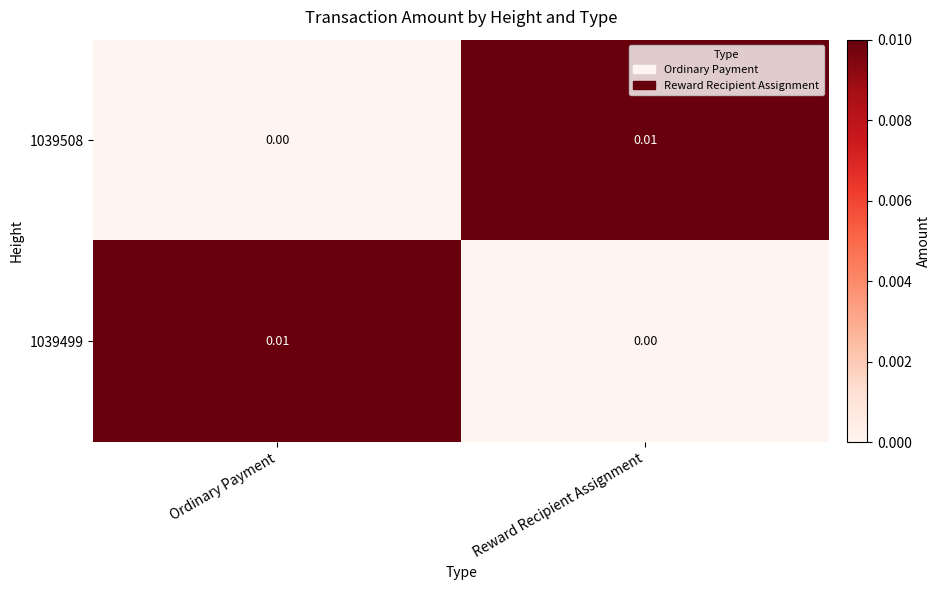

How many data points in 1039508 are above 0?

1